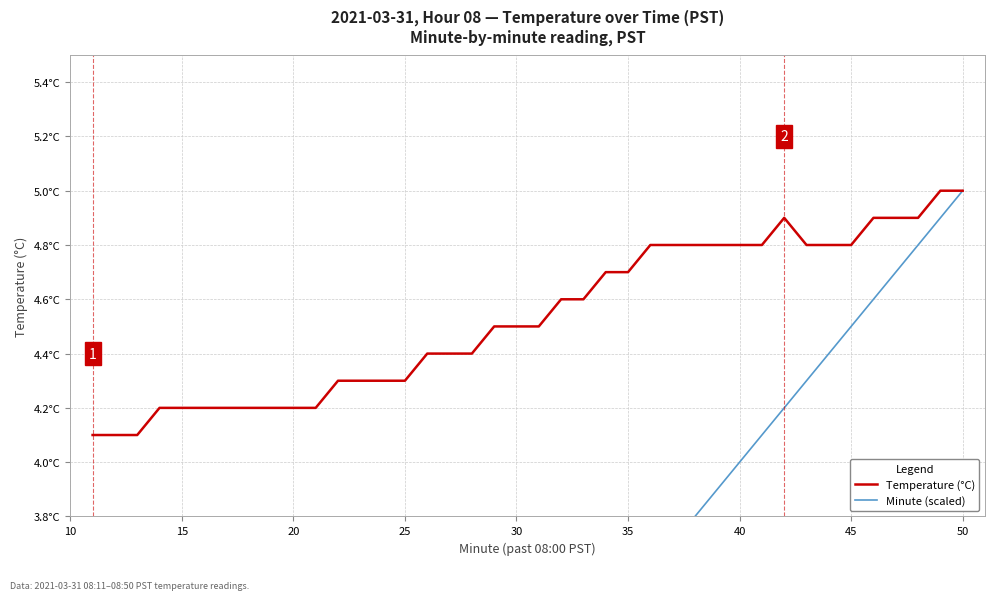

List the series in order of their overall mean, highest first.

Temperature (°C), Minute (scaled)